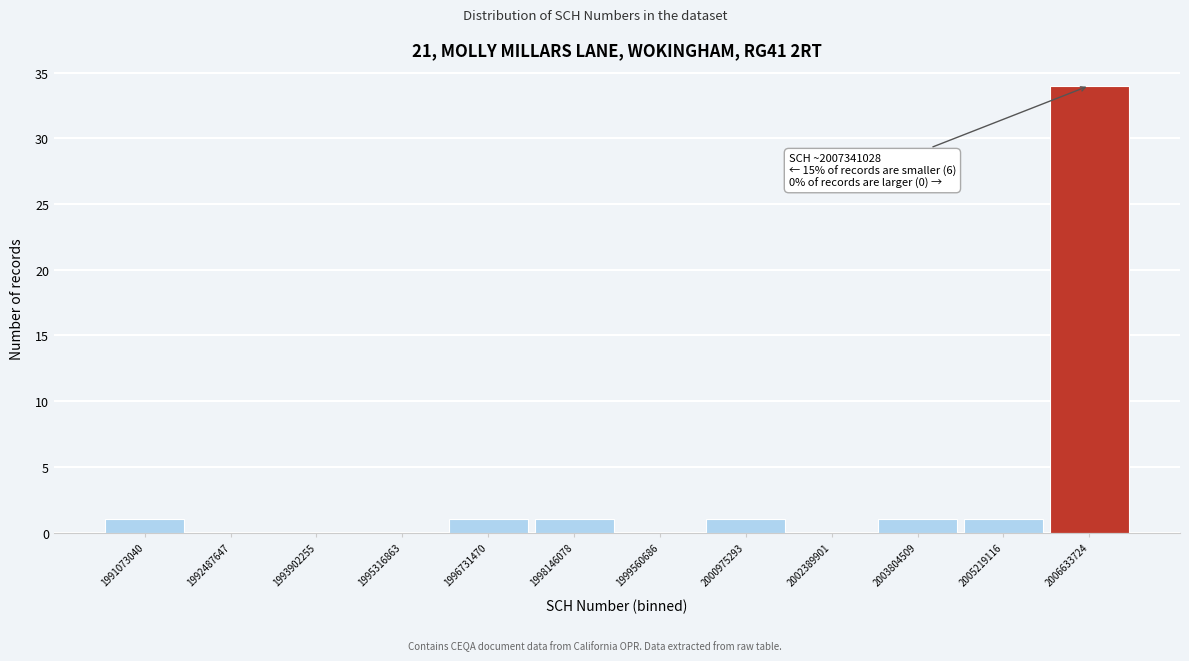

Reading left to right, what are all the values shown in this chart?

1991073040=1	1992487647=0	1993902255=0	1995316863=0	1996731470=1	1998146078=1	1999560686=0	2000975293=1	2002389901=0	2003804509=1	2005219116=1	2006633724=34